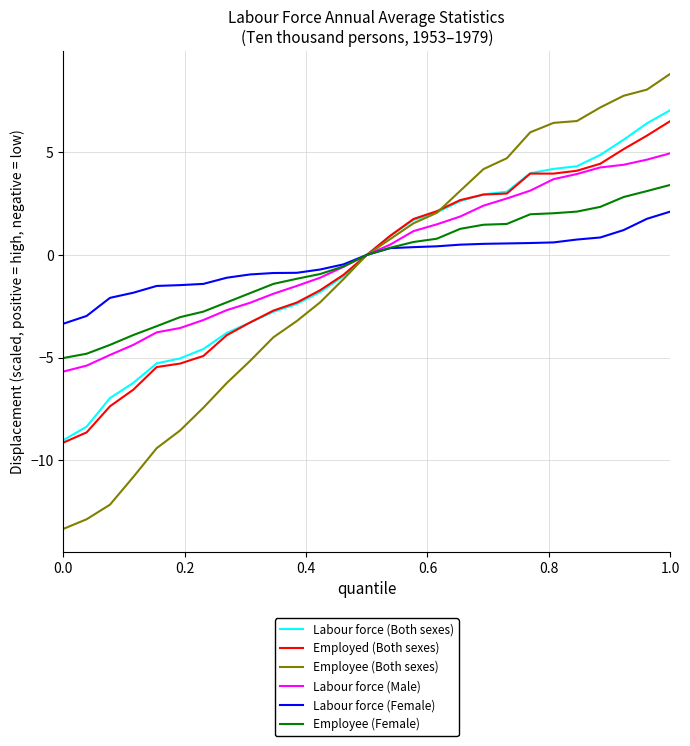

What is the greatest value displayed?

8.8